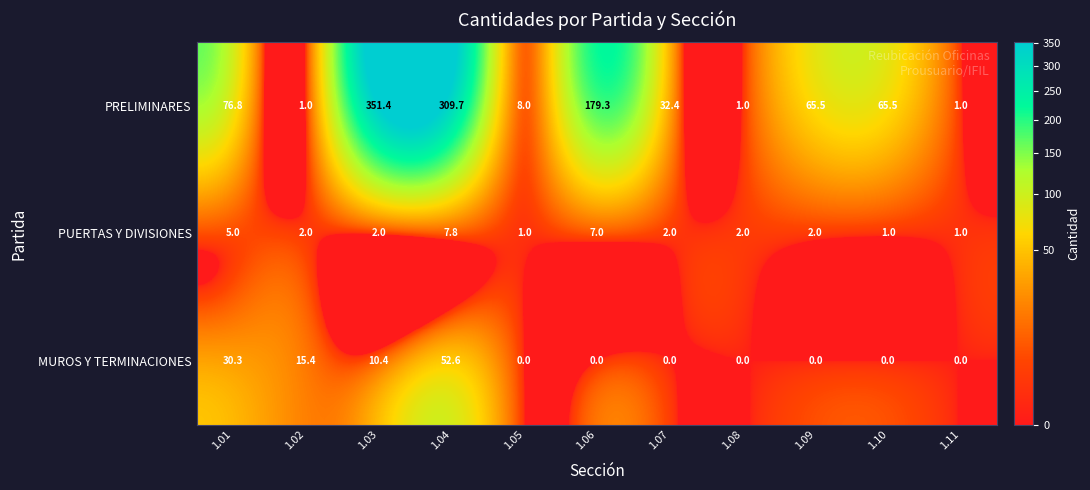

True or false: MUROS Y TERMINACIONES has a value of 0.0 at 1.06.

True